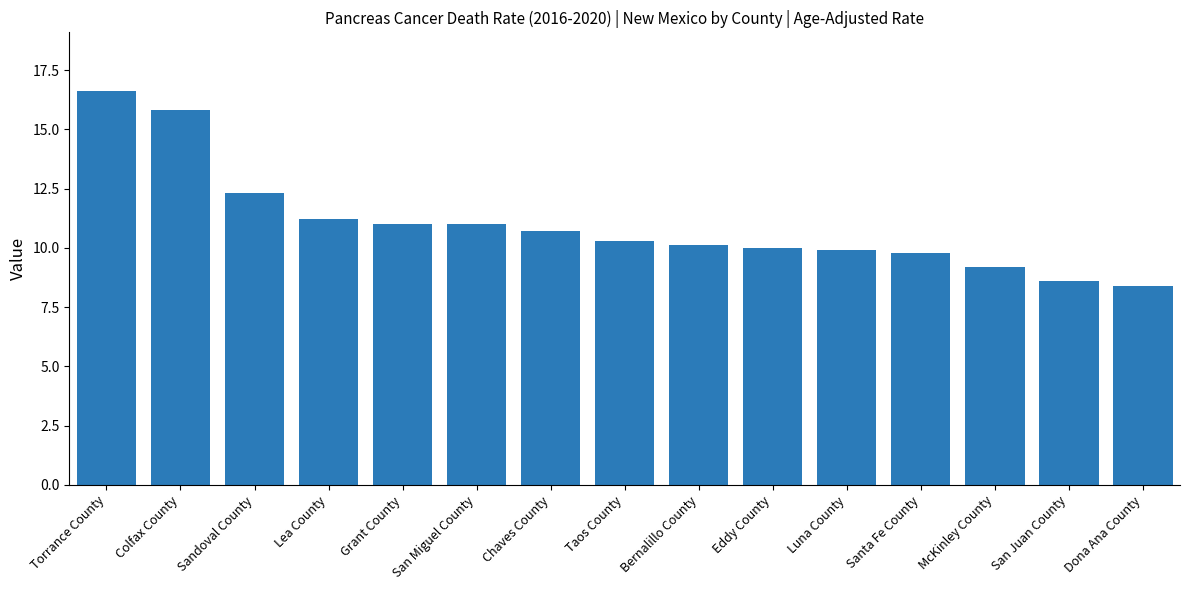

What position from the left is Colfax County?

2